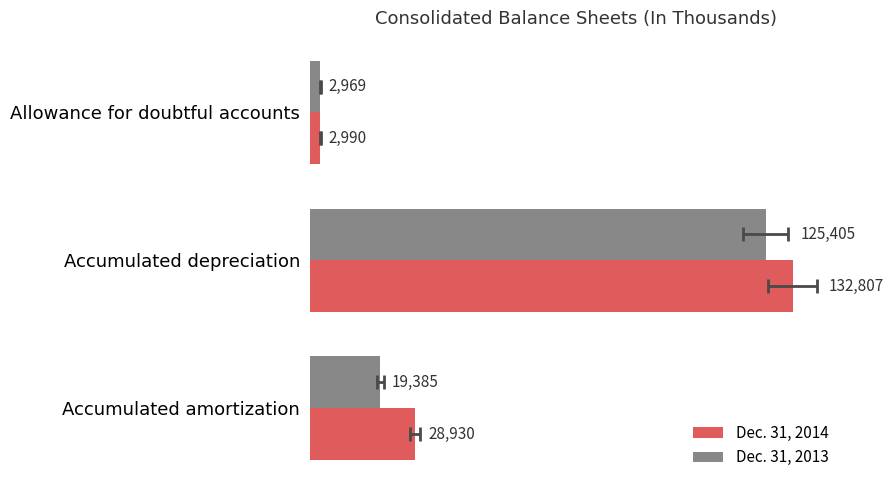

What is the sum of all Dec. 31, 2014 values?

164727